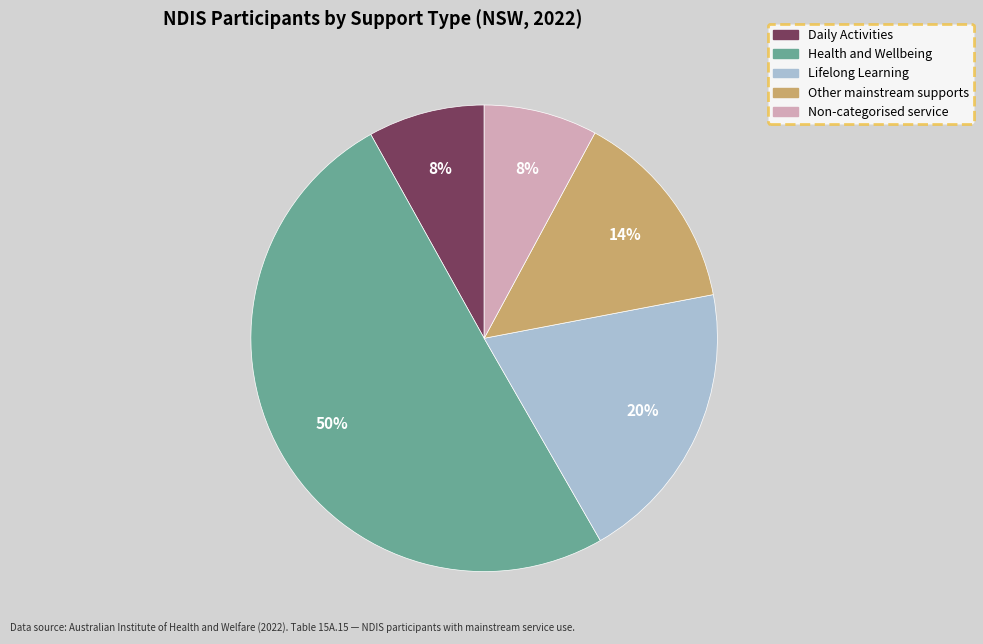

Approximately how many times larger is the value at Daily Activities compared to Lifelong Learning?

0.4